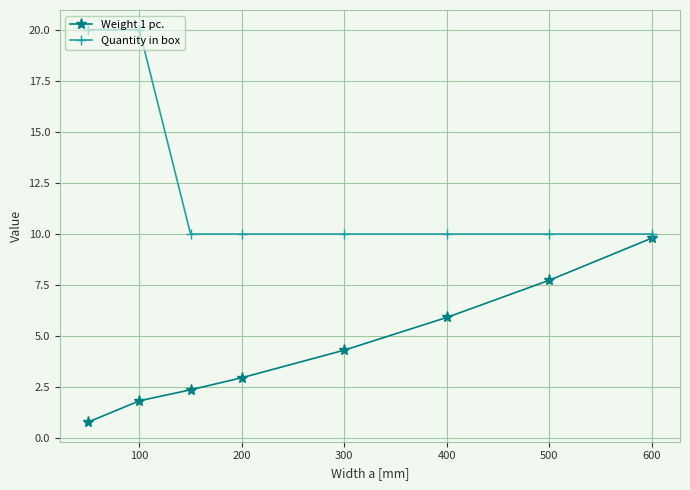

What is the highest value of the Weight 1 pc. series?

9.8